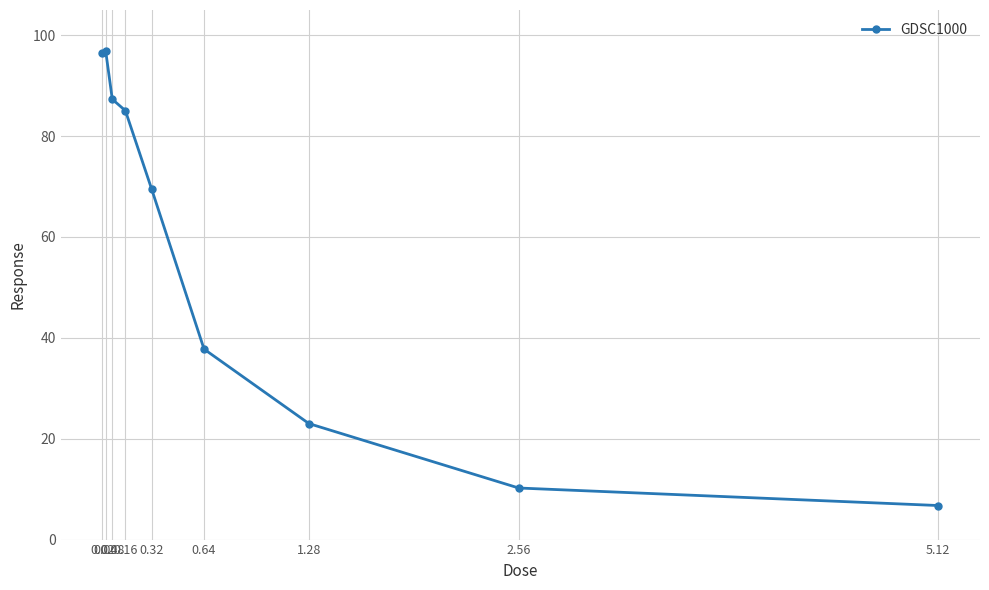

What is the value of the 5th point from the left?

69.5